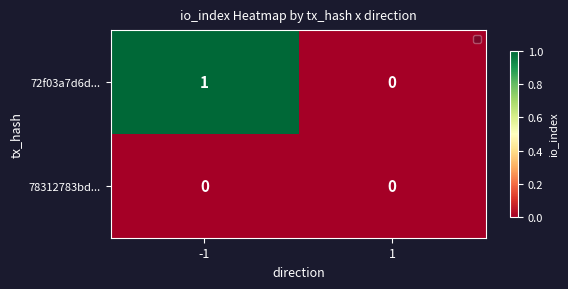

Which series has the largest total across all categories?

72f03a7d6d...